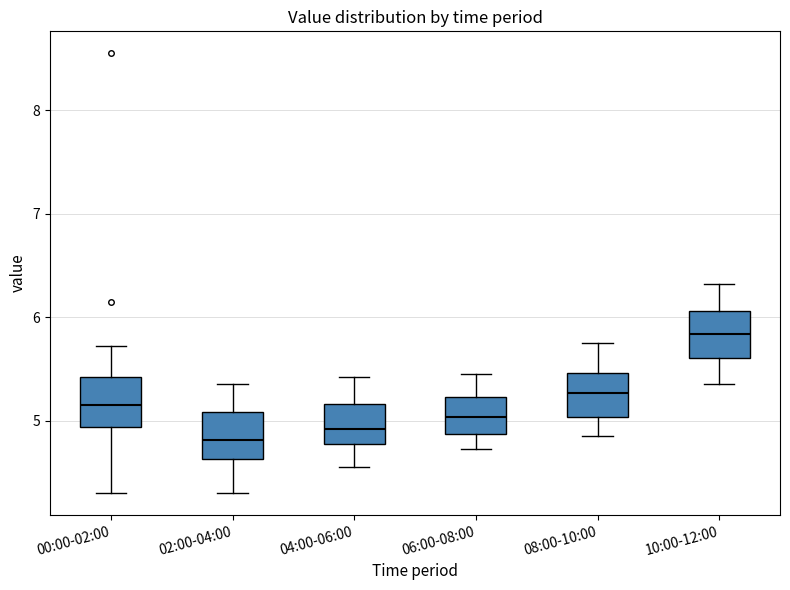

Reading left to right, transcribe this box plot: for each box, give where its median line is, the range the box spans, and where its two whiskers end, as read against the y-axis. The values are not printed on the chart, so give them approximately, as read against the axis.

00:00-02:00: median 5.2, box 4.9 to 5.4, whiskers 4.3 to 5.7
02:00-04:00: median 4.8, box 4.6 to 5.1, whiskers 4.3 to 5.4
04:00-06:00: median 4.9, box 4.8 to 5.2, whiskers 4.6 to 5.4
06:00-08:00: median 5.0, box 4.9 to 5.2, whiskers 4.7 to 5.5
08:00-10:00: median 5.3, box 5.0 to 5.5, whiskers 4.9 to 5.8
10:00-12:00: median 5.8, box 5.6 to 6.1, whiskers 5.4 to 6.3